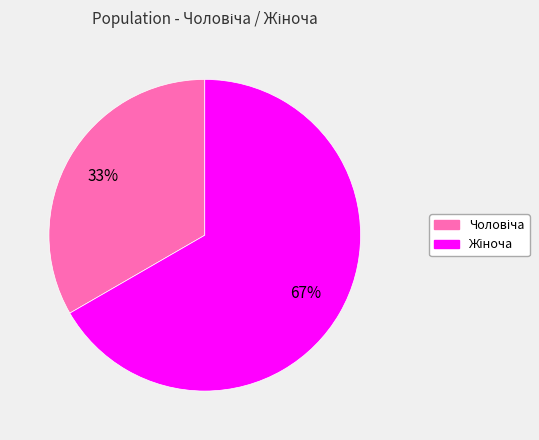

To the nearest percent, what is the average slice percentage?

50%